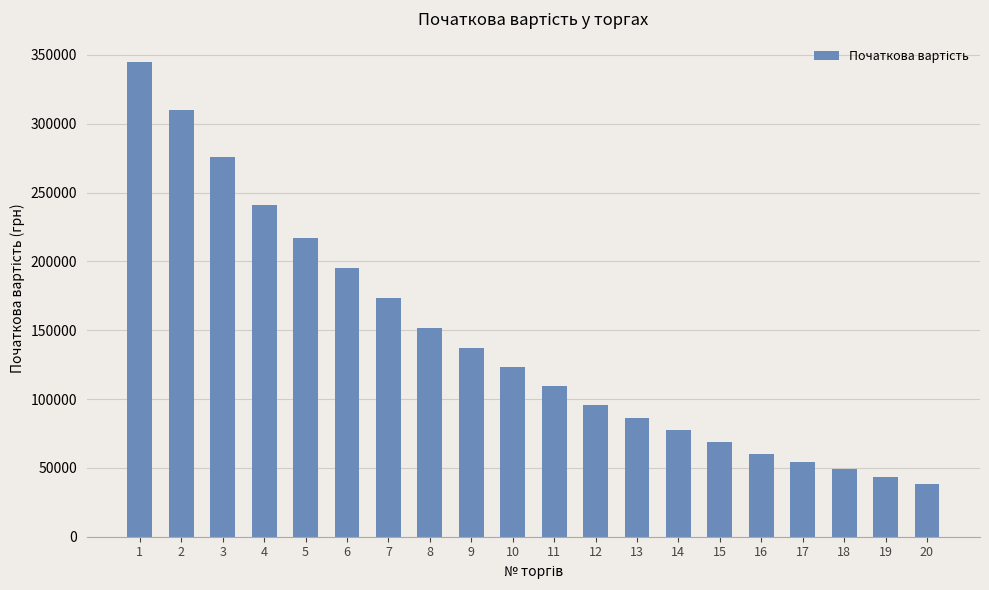

What is the maximum value shown in the chart?

344515.3